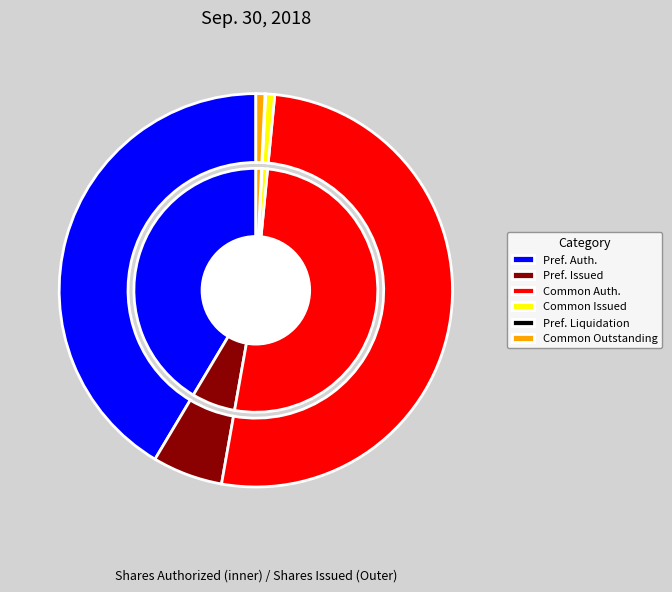

Rank the categories by value from highest to lowest.

Common stock, shares authorized, Preferred stock, shares authorized, Preferred stock, shares issued, Common stock, shares issued, Common stock, shares outstanding, Preferred stock, aggregate liquidation